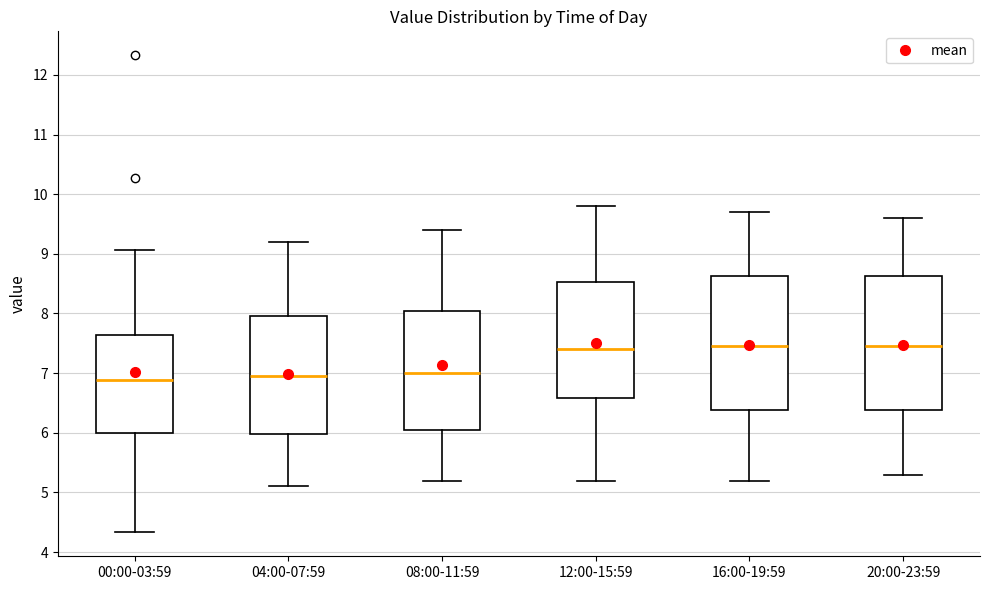

Reading left to right, transcribe this box plot: for each box, give where its median line is, the range the box spans, and where its two whiskers end, as read against the y-axis. The values are not printed on the chart, so give them approximately, as read against the axis.

00:00-03:59: median 6.9, box 6.0 to 7.6, whiskers 4.3 to 9.1
04:00-07:59: median 7.0, box 6.0 to 8.0, whiskers 5.1 to 9.2
08:00-11:59: median 7.0, box 6.1 to 8.1, whiskers 5.2 to 9.4
12:00-15:59: median 7.4, box 6.6 to 8.5, whiskers 5.2 to 9.8
16:00-19:59: median 7.5, box 6.4 to 8.6, whiskers 5.2 to 9.7
20:00-23:59: median 7.5, box 6.4 to 8.6, whiskers 5.3 to 9.6